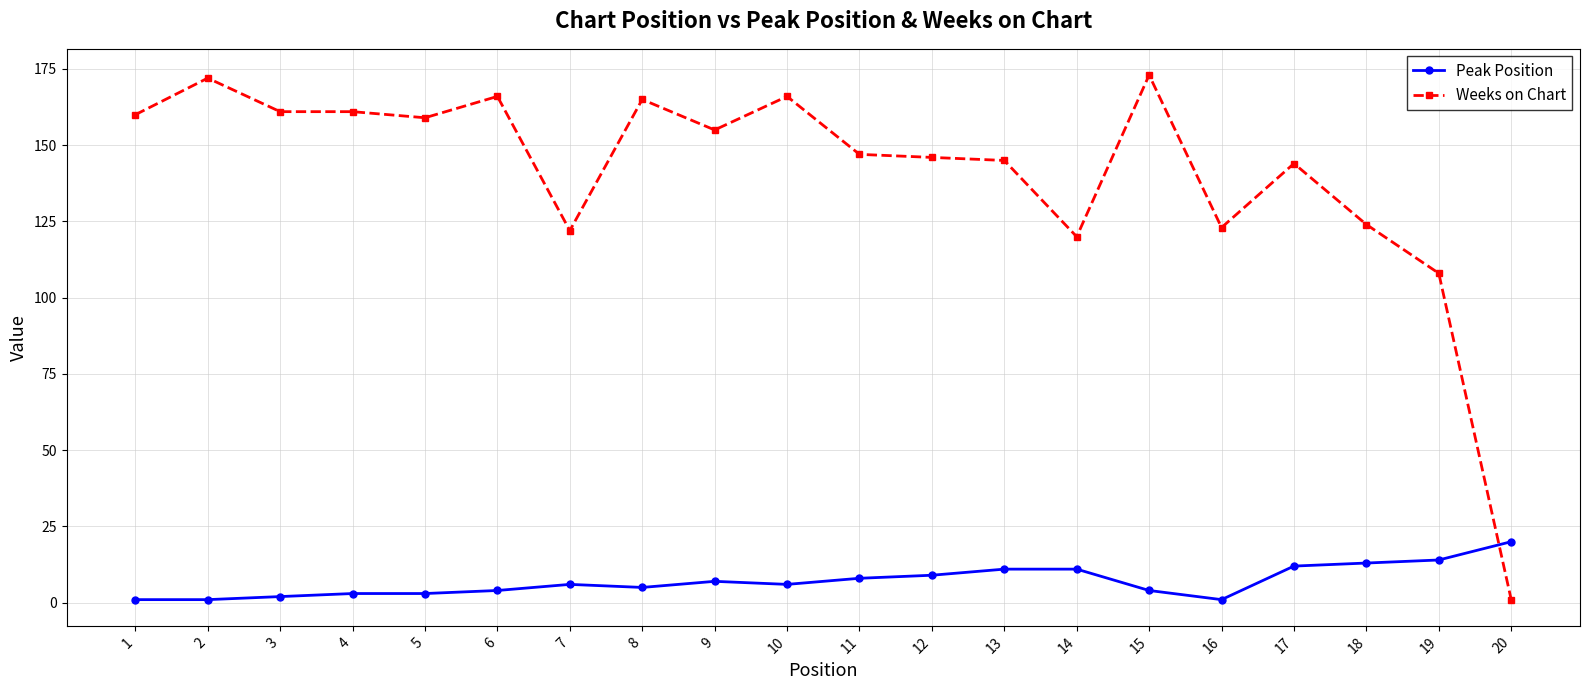

Does the chart display data point markers on the line(s)?

Yes